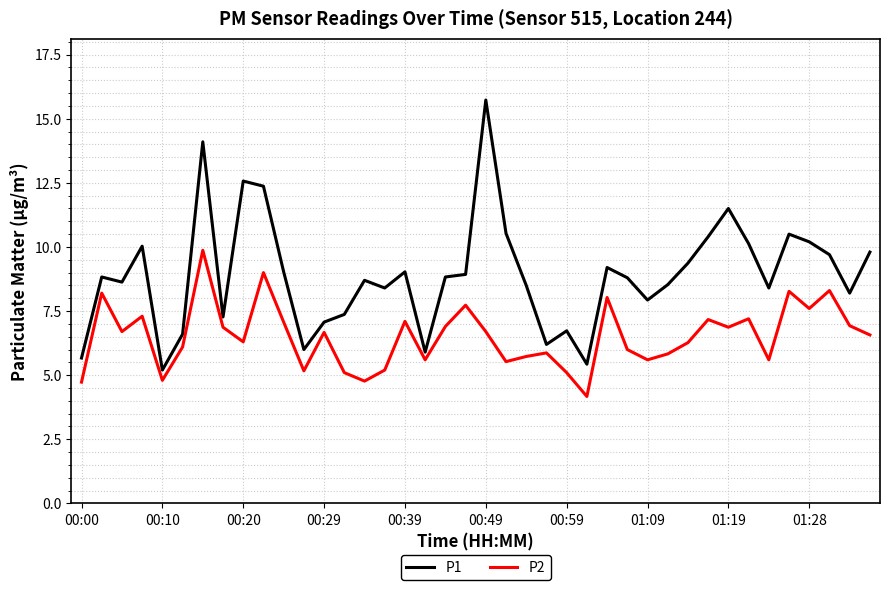

What is the minimum value shown in the chart?

4.2